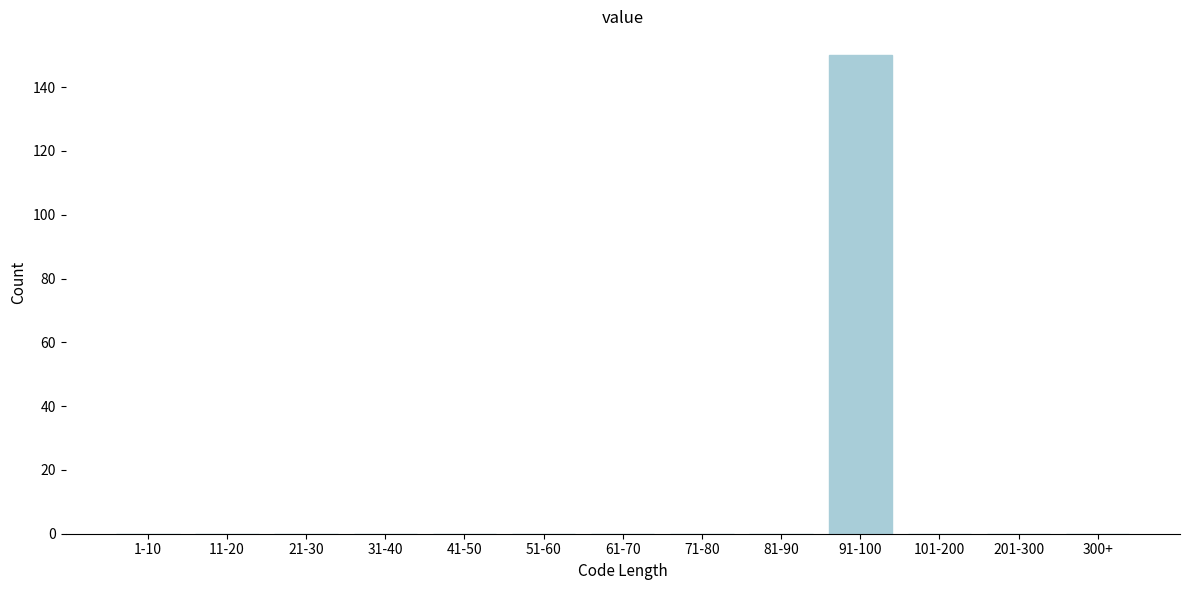

Reading left to right, what are all the values shown in this chart?

1-10=0	11-20=0	21-30=0	31-40=0	41-50=0	51-60=0	61-70=0	71-80=0	81-90=0	91-100=150	101-200=0	201-300=0	300+=0